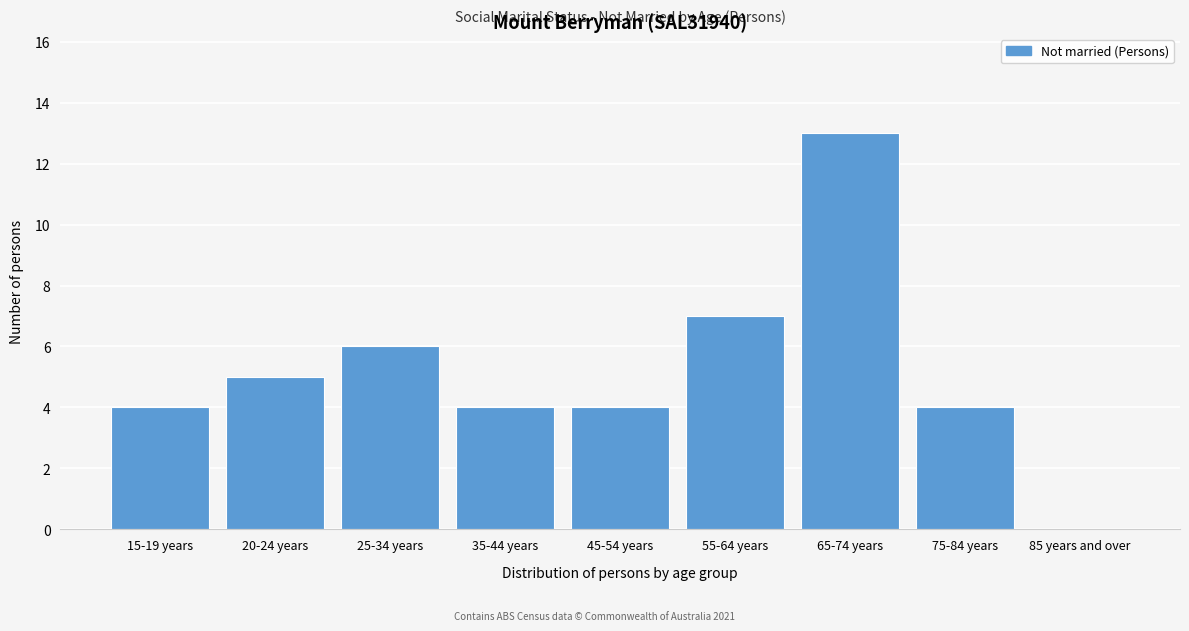

Reading left to right, extract all data points from this chart.

15-19 years=4	20-24 years=5	25-34 years=6	35-44 years=4	45-54 years=4	55-64 years=7	65-74 years=13	75-84 years=4	85 years and over=0